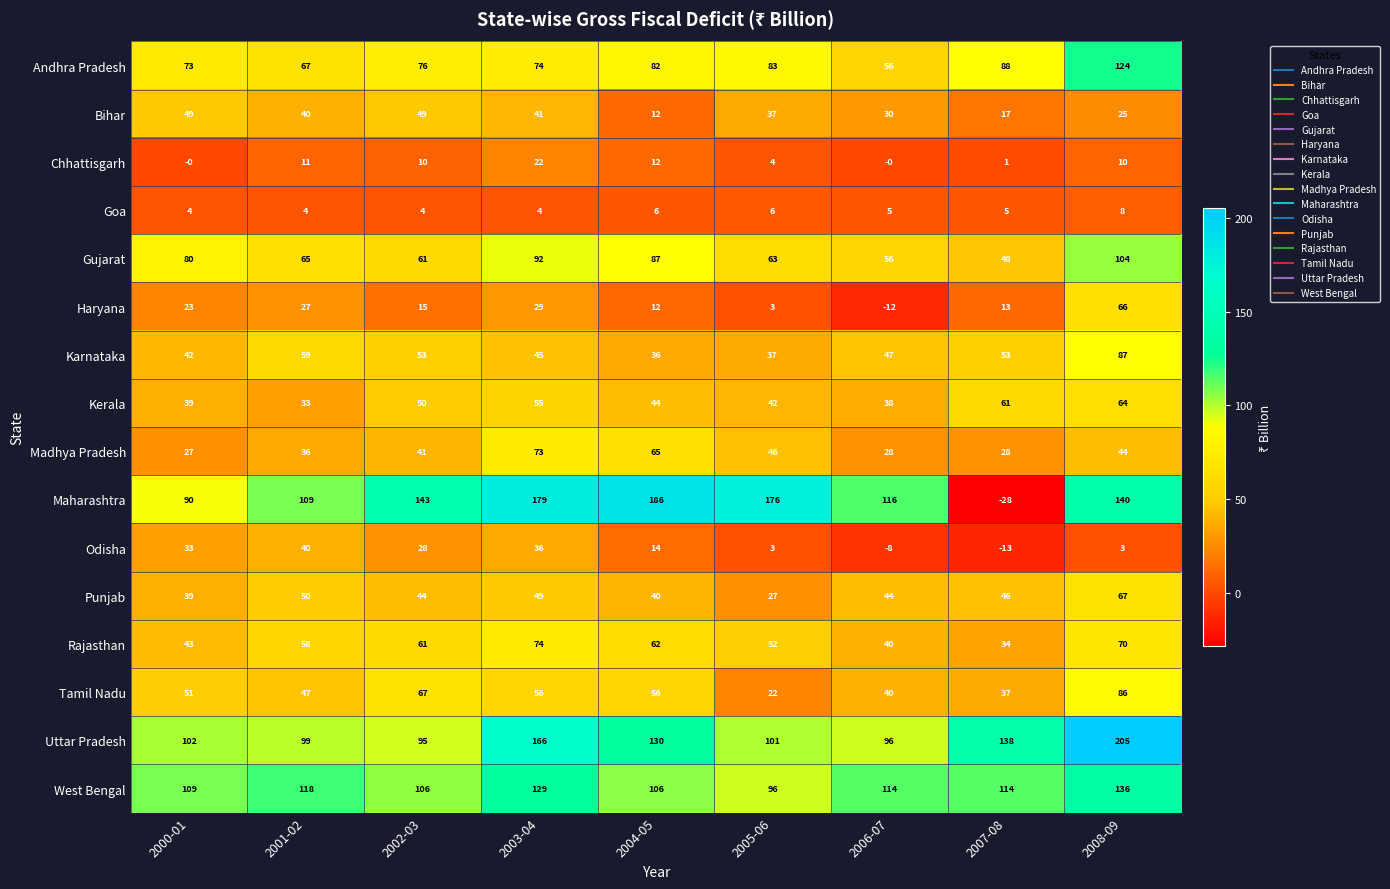

What is the minimum value for Rajasthan?

34